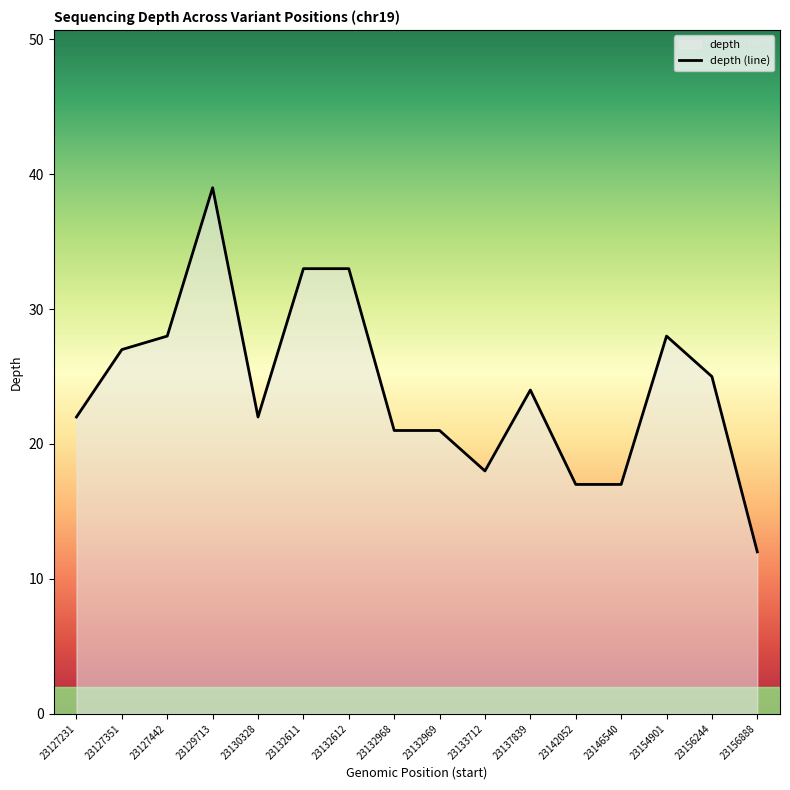

Where does the data first go above 24?

23127351